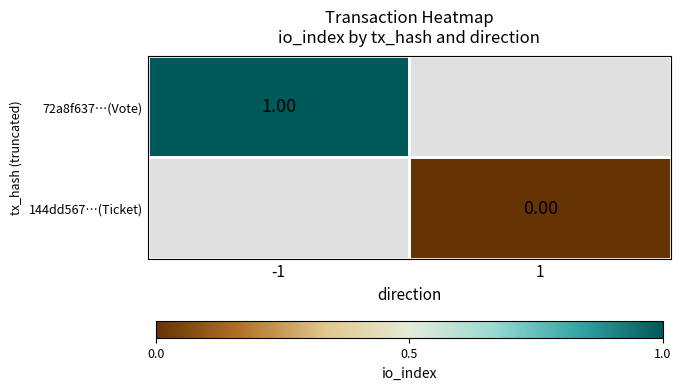

Which series has the largest range (max minus min)?

72a8f637…(Vote)